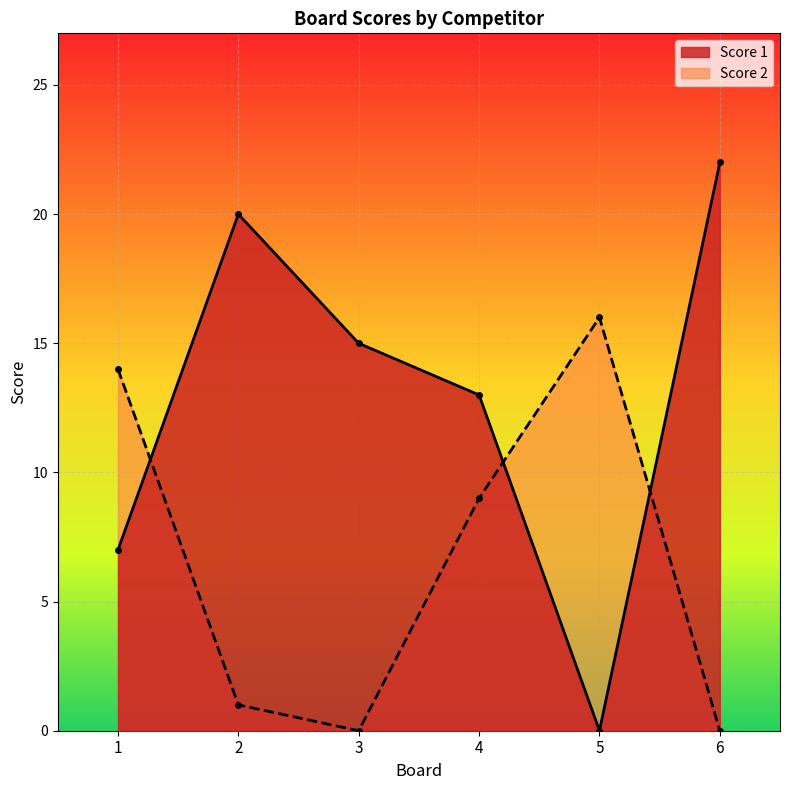

Which series has the widest spread of values?

Score 1